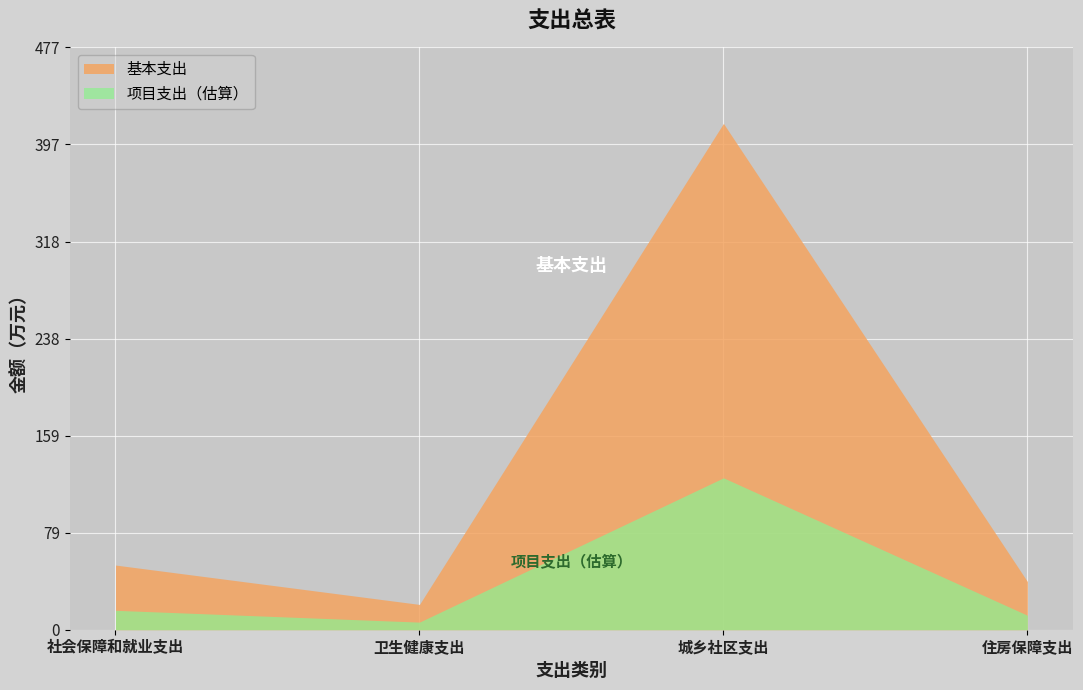

List the labels in order of value, smallest first.

卫生健康支出, 住房保障支出, 社会保障和就业支出, 城乡社区支出